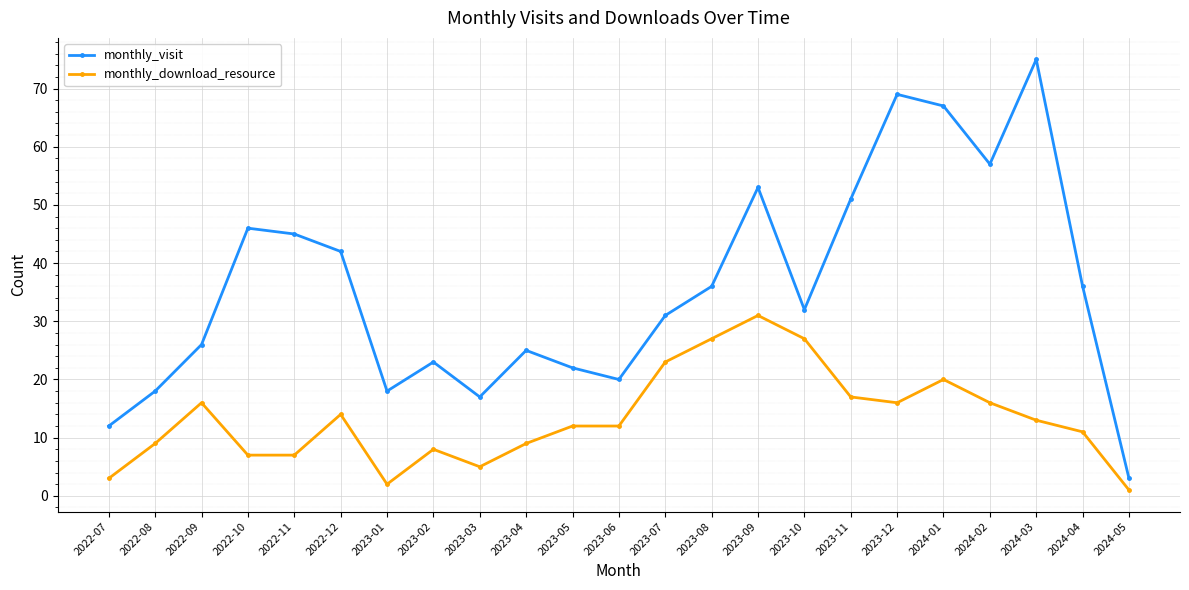

Reading left to right, extract all data points from this chart.

monthly_visit: 2022-07=12	2022-08=18	2022-09=26	2022-10=46	2022-11=45	2022-12=42	2023-01=18	2023-02=23	2023-03=17	2023-04=25	2023-05=22	2023-06=20	2023-07=31	2023-08=36	2023-09=53	2023-10=32	2023-11=51	2023-12=69	2024-01=67	2024-02=57	2024-03=75	2024-04=36	2024-05=3
monthly_download_resource: 2022-07=3	2022-08=9	2022-09=16	2022-10=7	2022-11=7	2022-12=14	2023-01=2	2023-02=8	2023-03=5	2023-04=9	2023-05=12	2023-06=12	2023-07=23	2023-08=27	2023-09=31	2023-10=27	2023-11=17	2023-12=16	2024-01=20	2024-02=16	2024-03=13	2024-04=11	2024-05=1